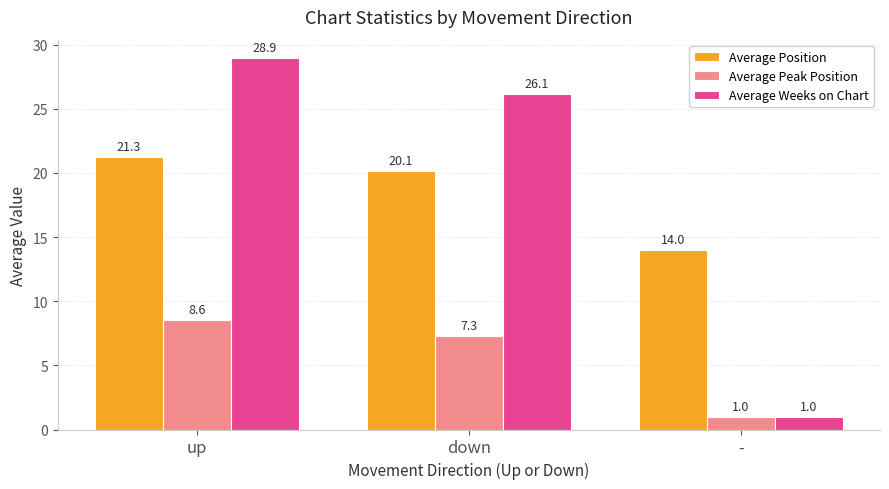

Are the bars grouped side by side (vs. stacked)?

Yes